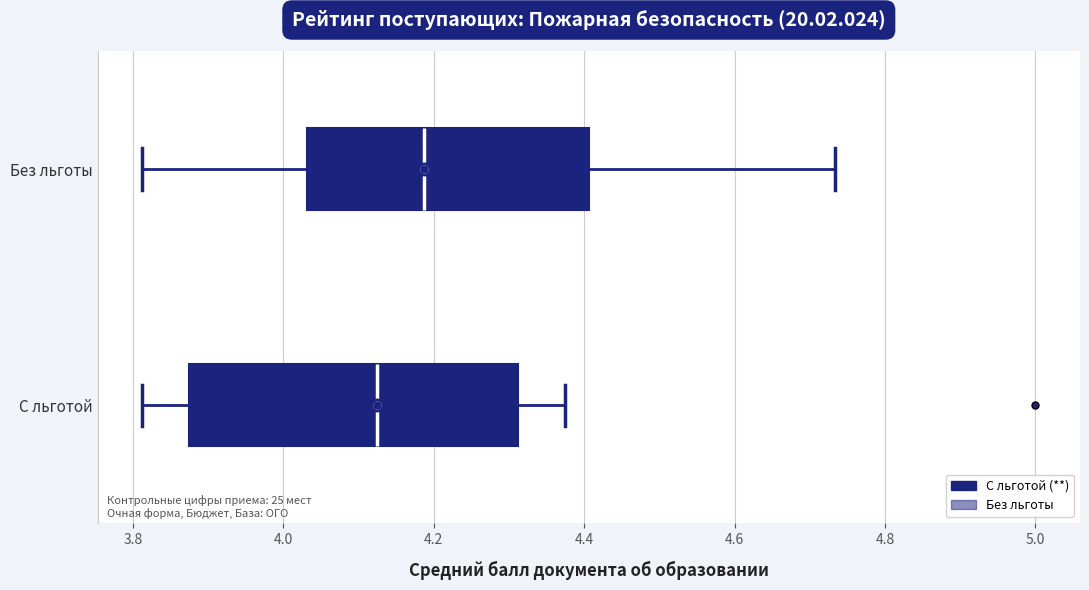

Reading bottom to top, transcribe this box plot: for each box, give where its median line is, the range the box spans, and where its two whiskers end, as read against the x-axis. The values are not printed on the chart, so give them approximately, as read against the axis.

С льготой: median 4.12, box 3.88 to 4.32, whiskers 3.82 to 4.38
Без льготы: median 4.18, box 4.04 to 4.40, whiskers 3.82 to 4.74